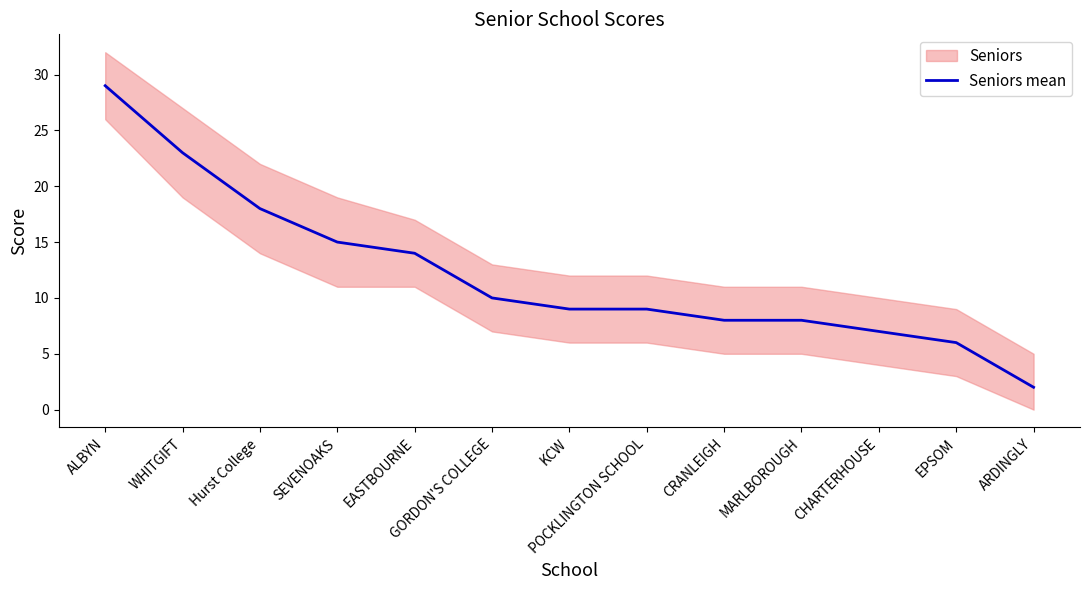

Rank the categories by value from highest to lowest.

ALBYN, WHITGIFT, Hurst College, SEVENOAKS, EASTBOURNE, GORDON'S COLLEGE, KCW, POCKLINGTON SCHOOL, CRANLEIGH, MARLBOROUGH, CHARTERHOUSE, EPSOM, ARDINGLY